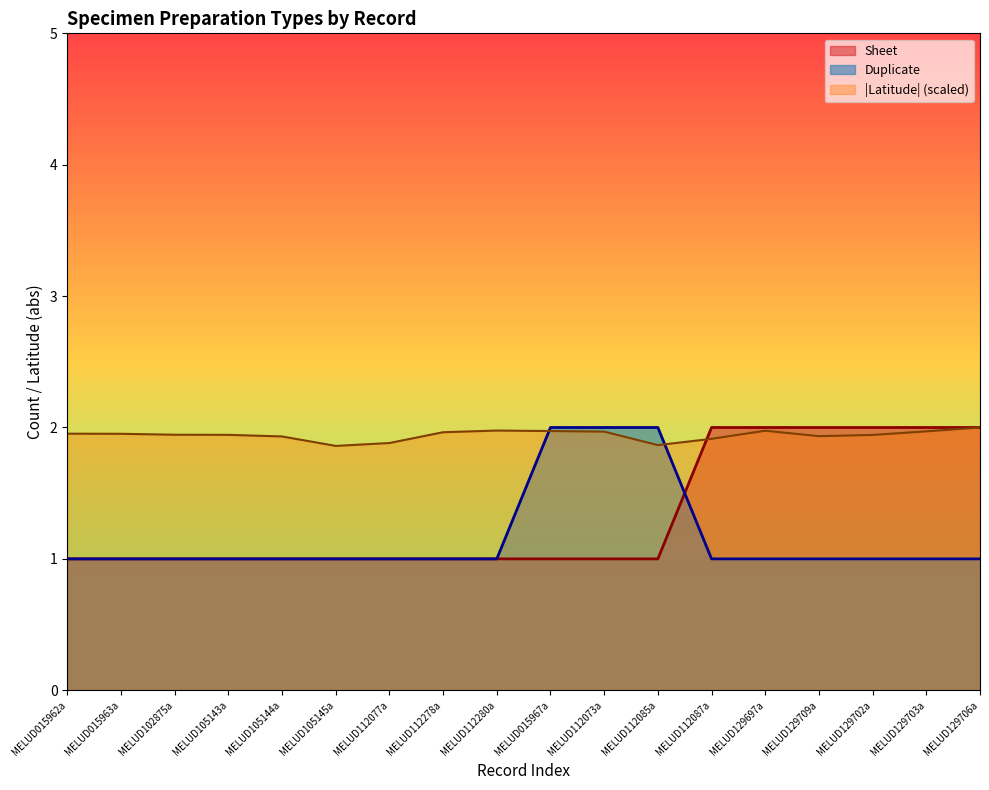

At which category does the chart reach its minimum across all series?

MELUD015962a